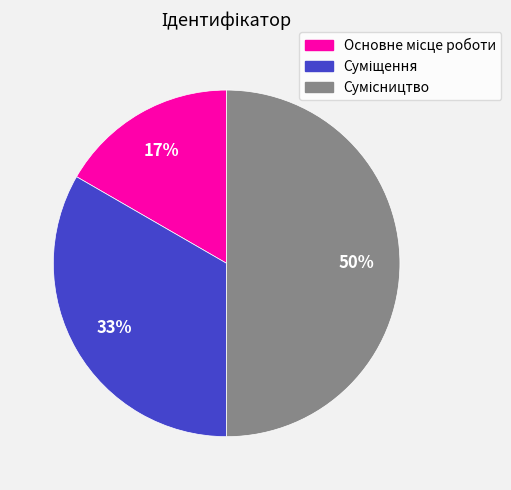

To the nearest percent, what is the average slice percentage?

33%